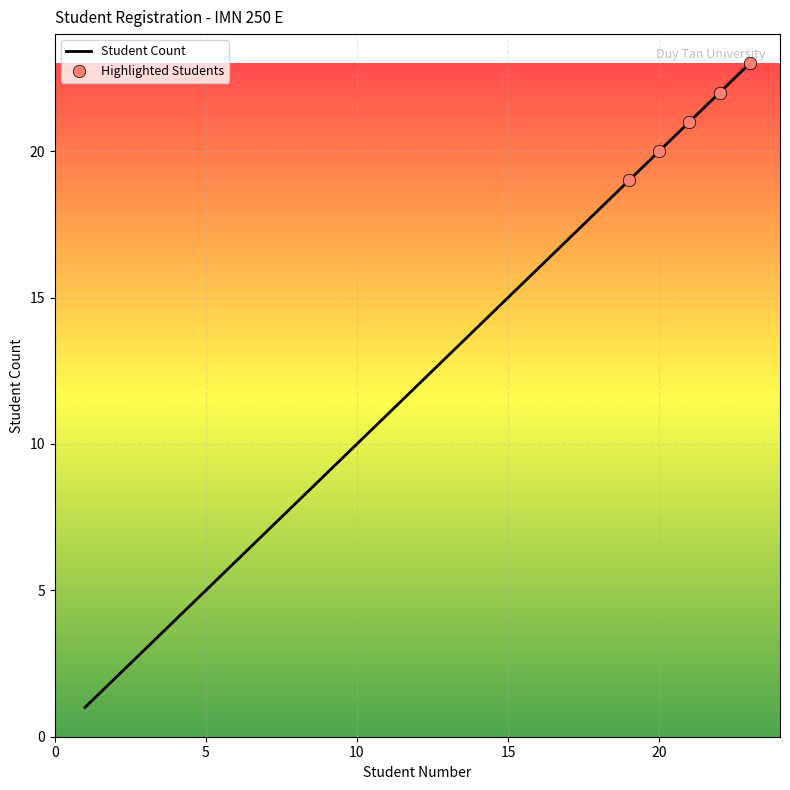

What is the greatest value displayed?

23